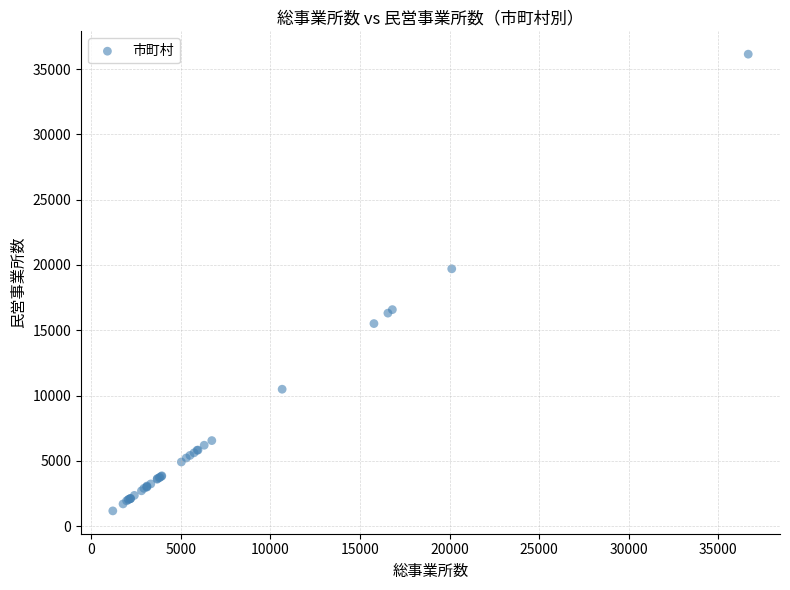

What Y value in the scatter plot is closest to 18655?

19706